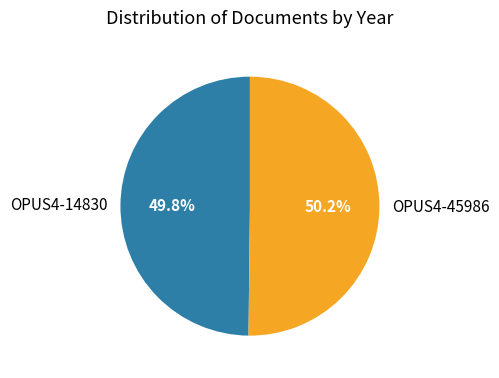

To the nearest percent, what is the combined percentage of OPUS4-45986 and OPUS4-14830?

100%